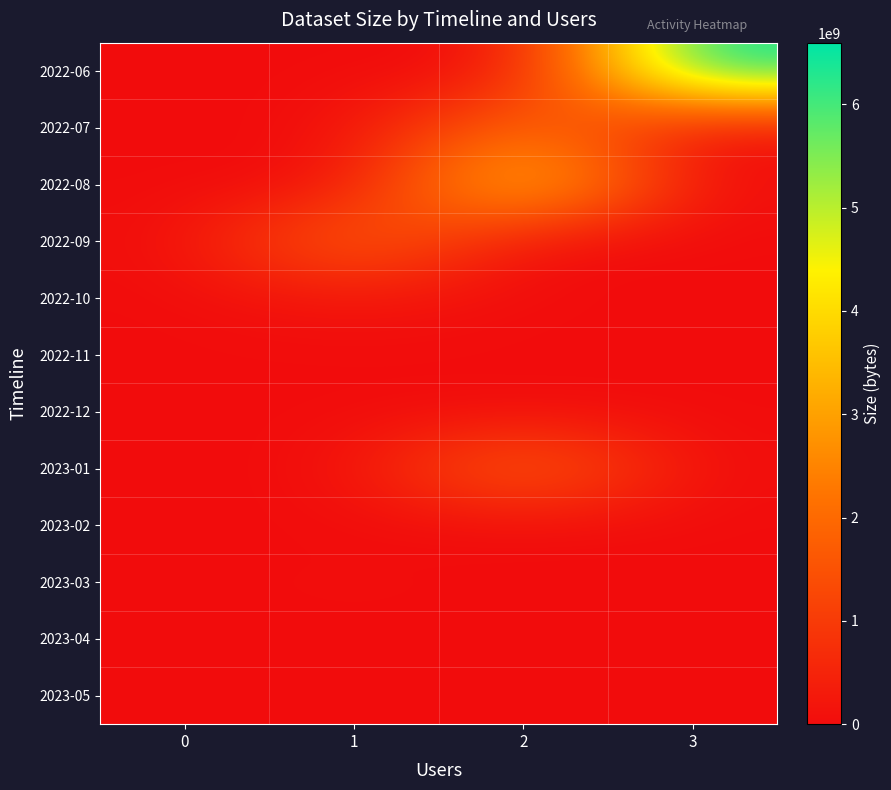

What is the spread (max minus min) of values at 1?

2113363712